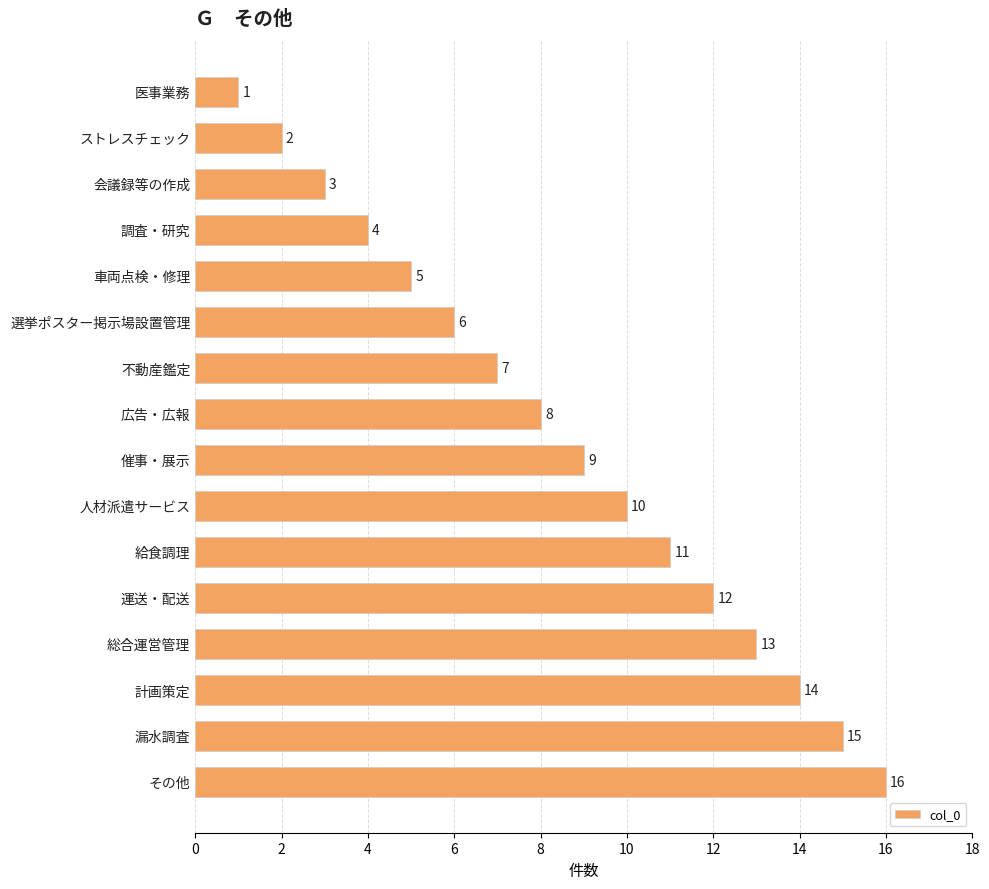

Which label corresponds to the largest value in the chart?

その他